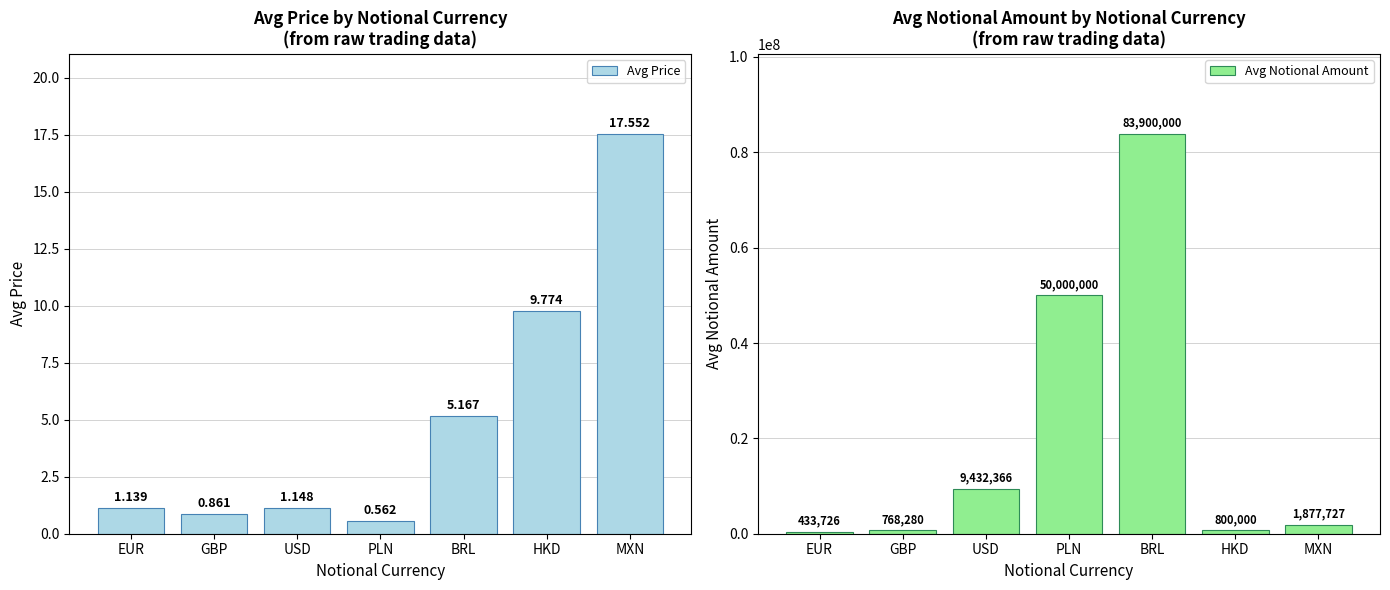

Which has a higher value, MXN or PLN?

MXN